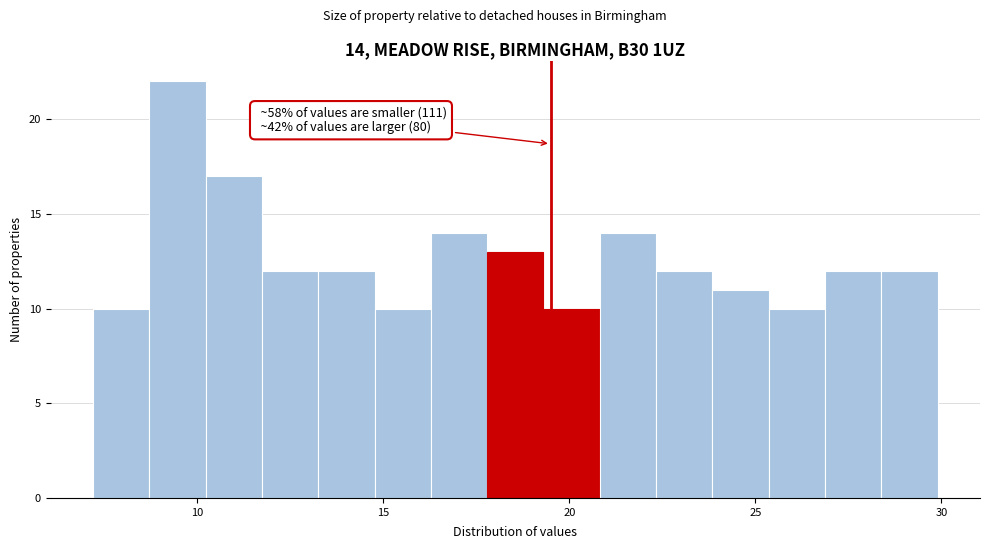

Read against the x-axis, roughly where is the centre of the tallest bar?

9.5